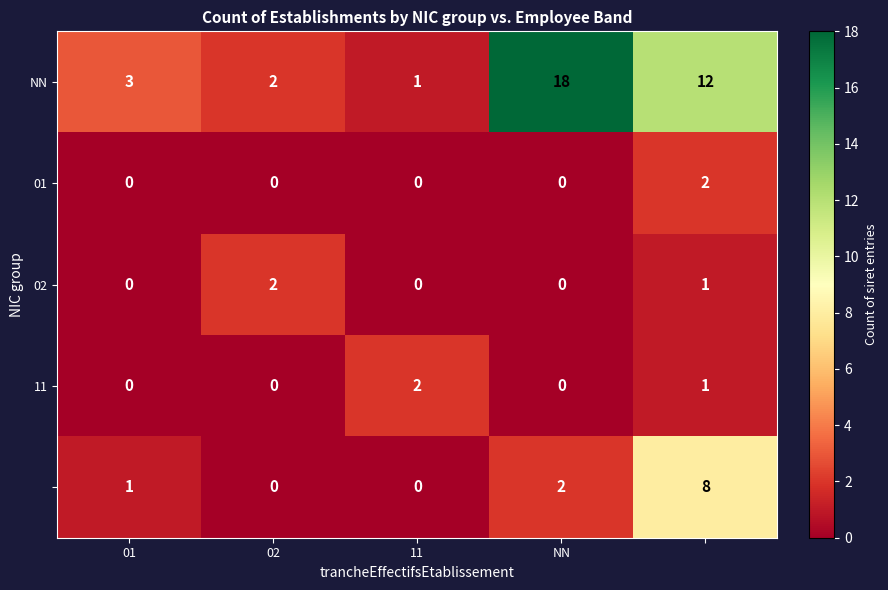

What is the greatest value displayed?

18